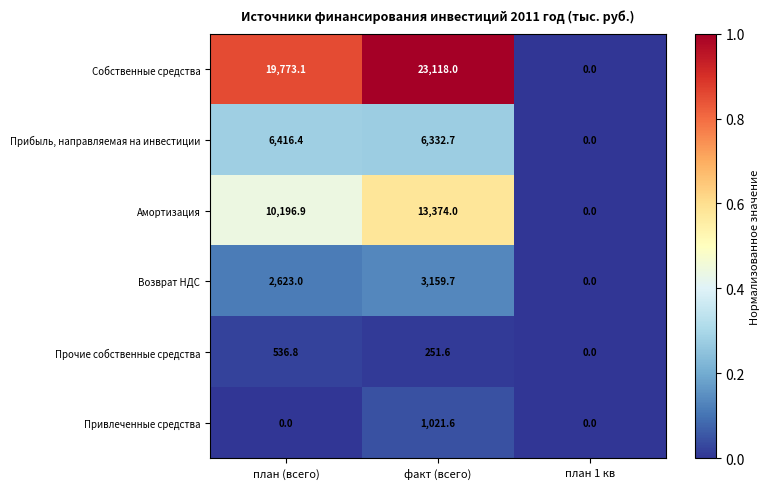

Between план (всего) and факт (всего), which series saw the biggest shift?

Собственные средства